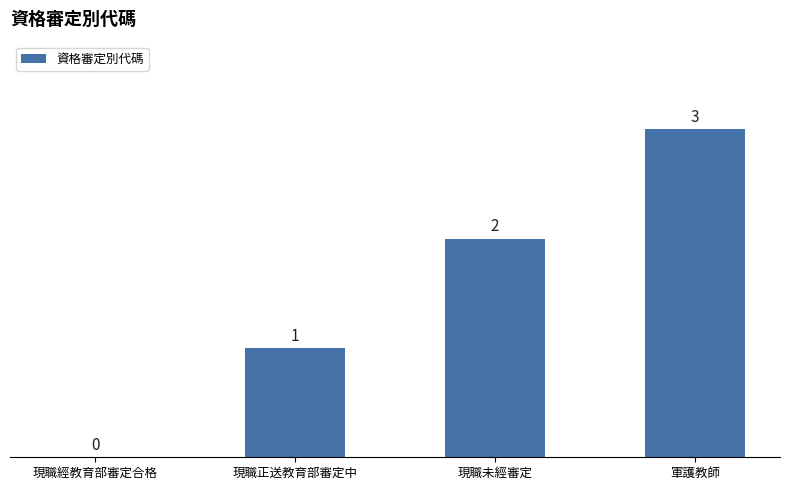

What is the sum of all values?

6